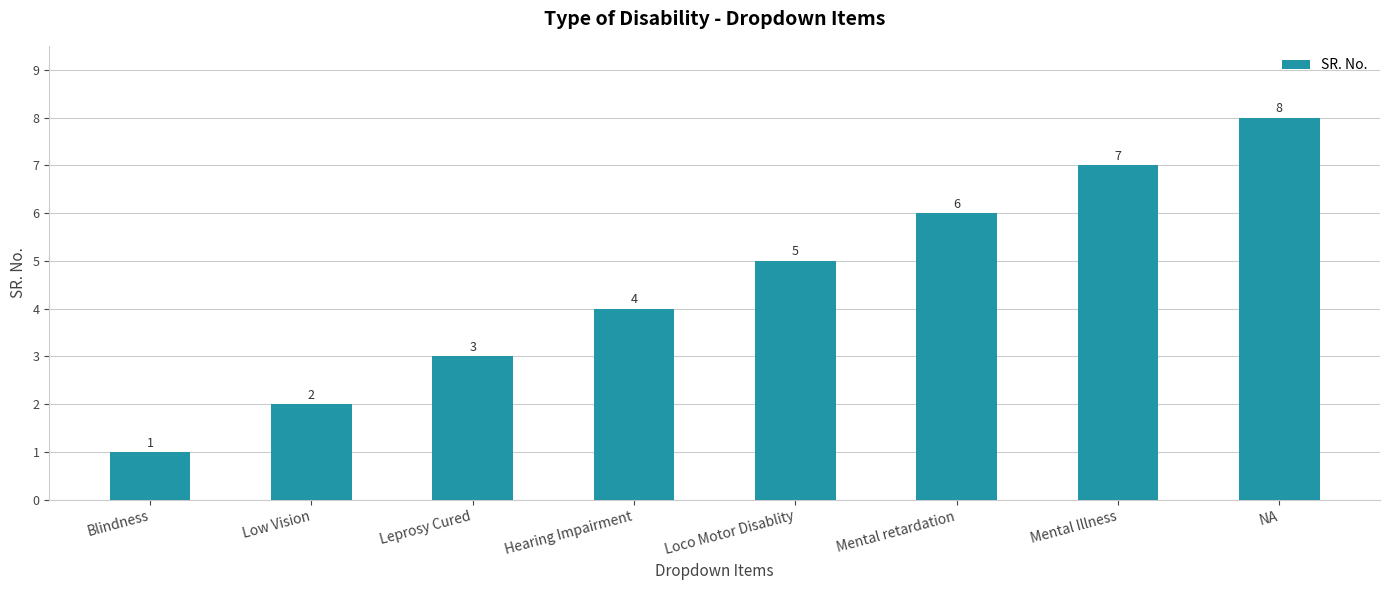

What is the label of the 6th bar from the left?

Mental retardation